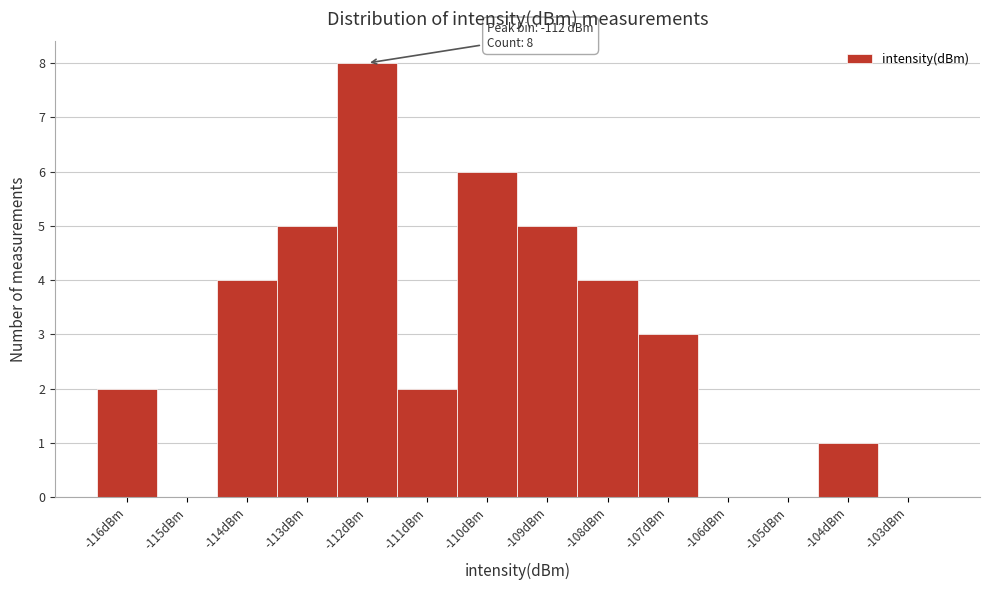

Over which range of the x-axis is the bar tallest?

-112.5 to -111.5